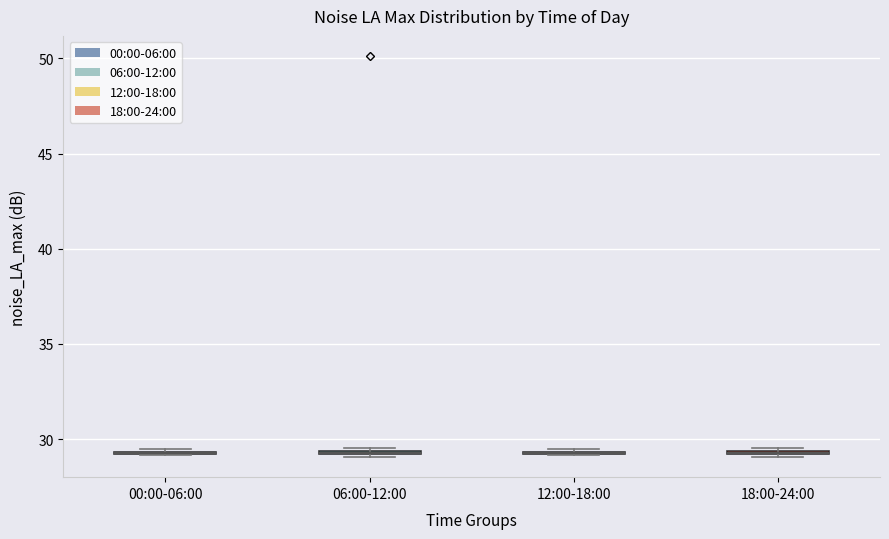

Where is the upper edge of the box for 06:00-12:00 on the y-axis? The values are not printed on the chart, so give them approximately, as read against the axis.

29.5